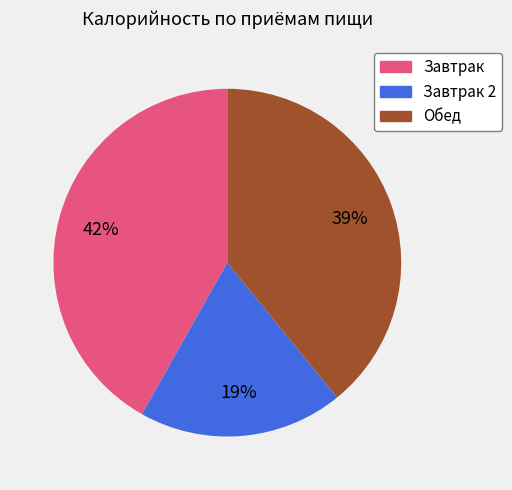

To the nearest percent, what is the average slice percentage?

33%